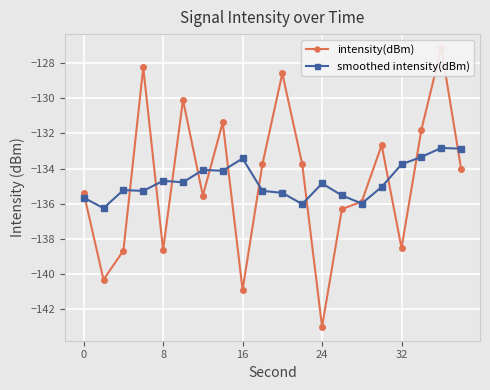

True or false: smoothed intensity(dBm) has a value of -40.5 at 8.

False